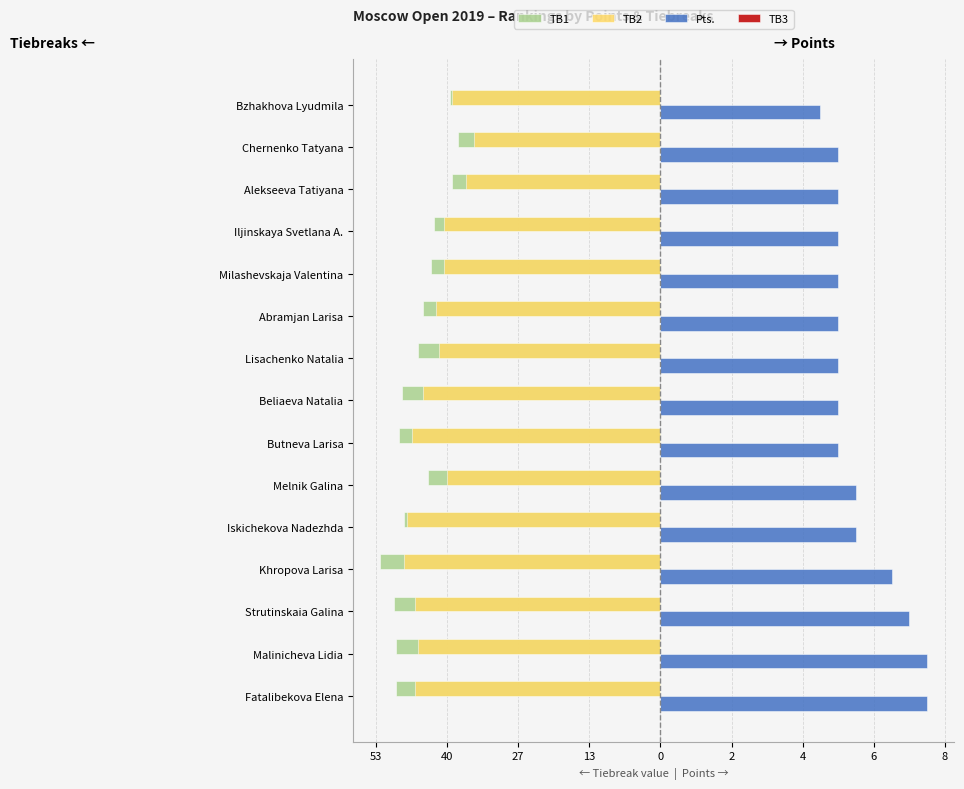

Count the Pts. values in the range 5 to 6.

10